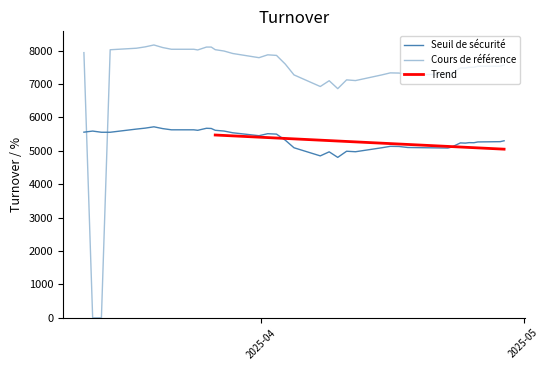

True or false: Seuil de sécurité has more than 1 interior local peaks.

True